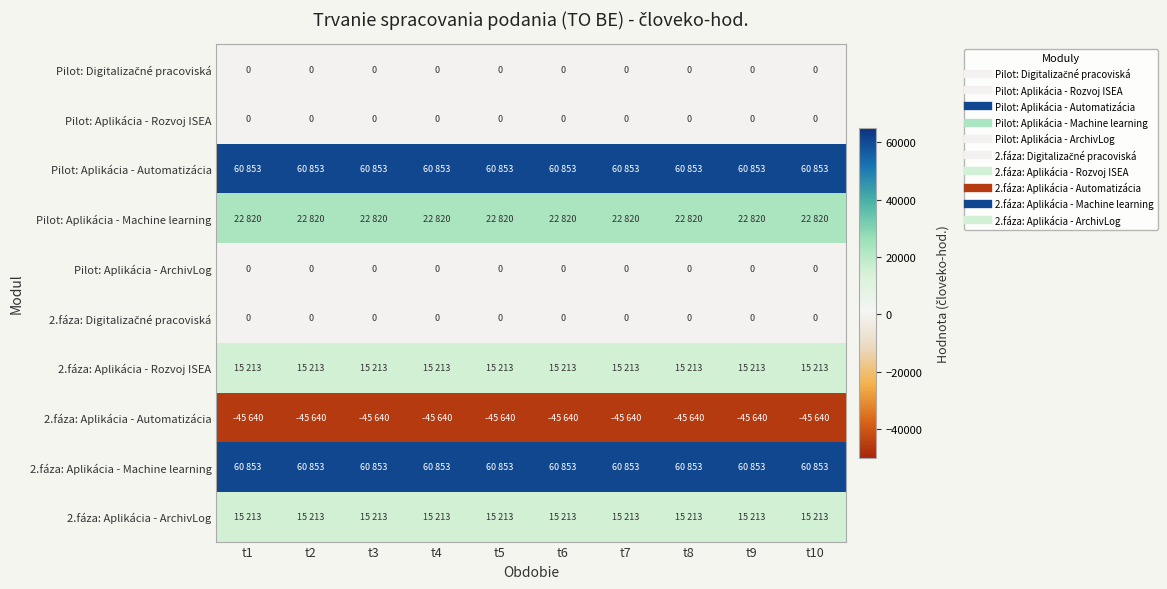

What is the smallest value displayed?

-45640